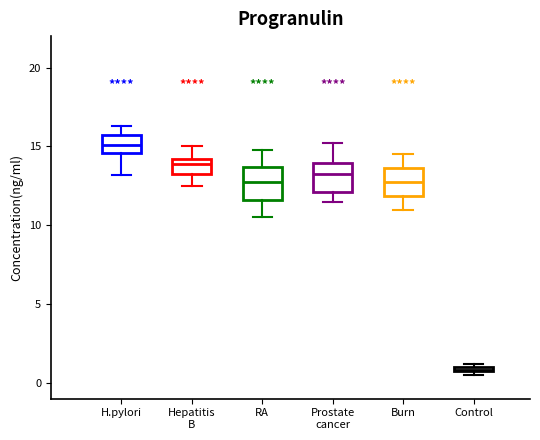

Where is the upper edge of the box for H.pylori on the y-axis? The values are not printed on the chart, so give them approximately, as read against the axis.

15.5